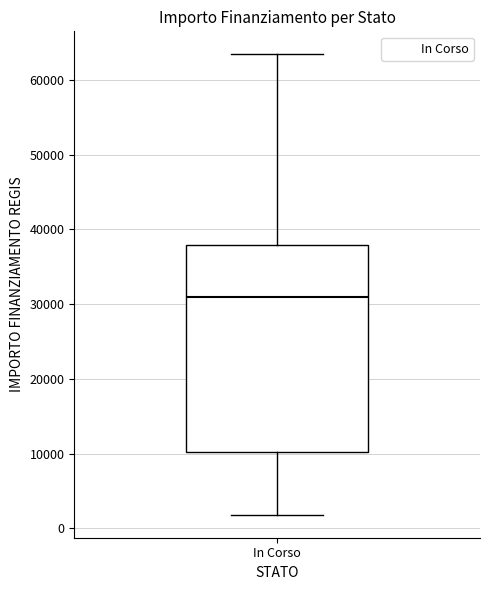

Read this box plot against the y-axis: the position of the median line, the range covered by the box, and the ends of both whiskers. The values are not printed on the chart, so give them approximately, as read against the axis.

median 31000, box 10000 to 38000, whiskers 2000 to 63000